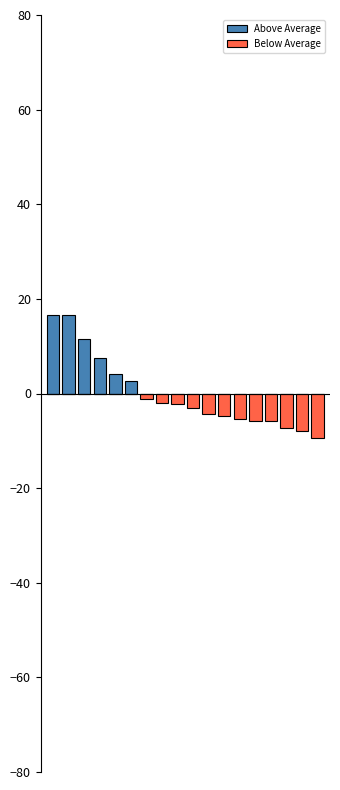

What is the value of the Below Average bar at the 16th from the left?

-7.3